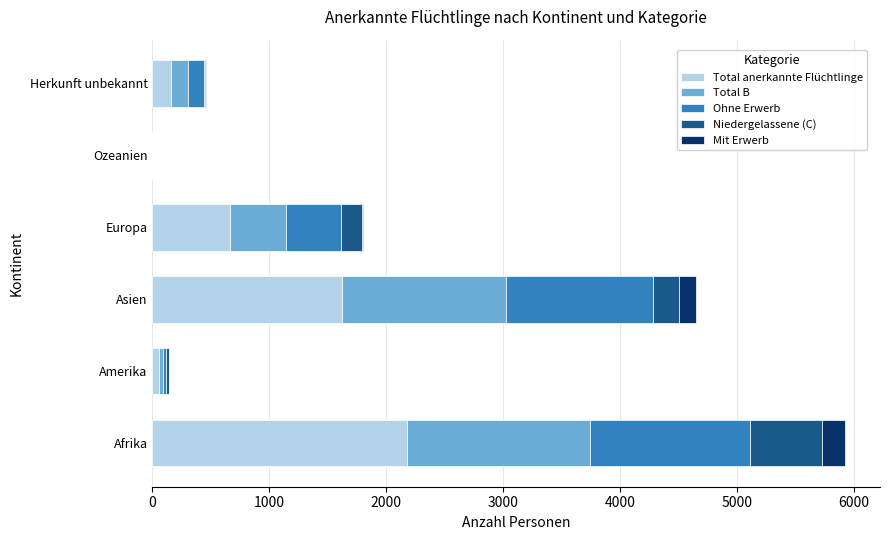

At which category is the sum across all series the highest?

Afrika